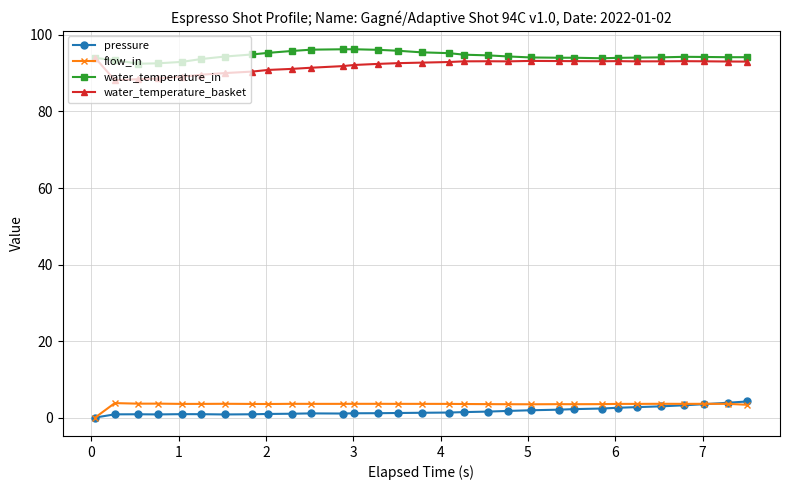

What is the greatest value displayed?

96.3